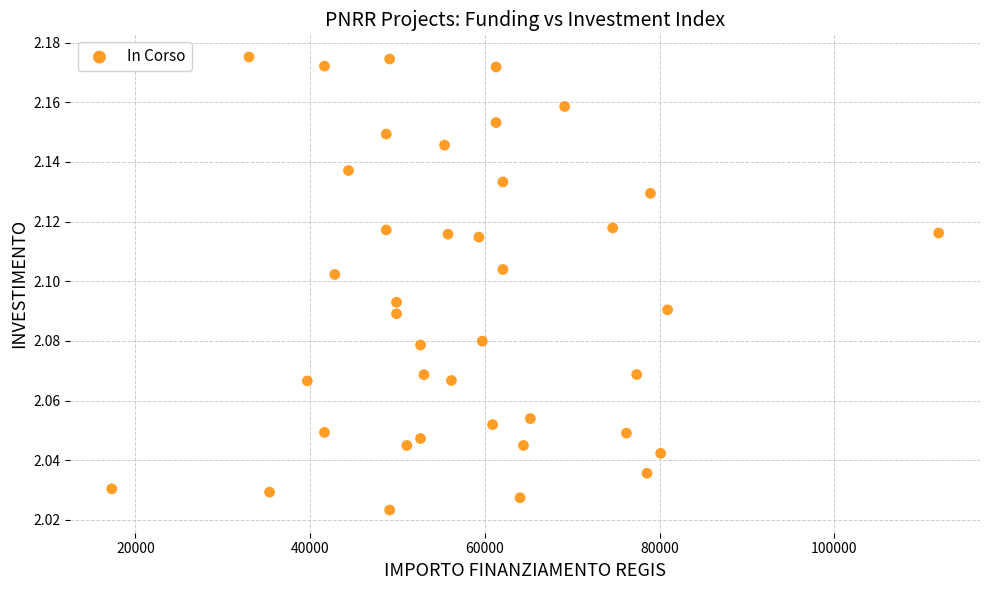

What is the range of X values (max minus min)?

94665.7